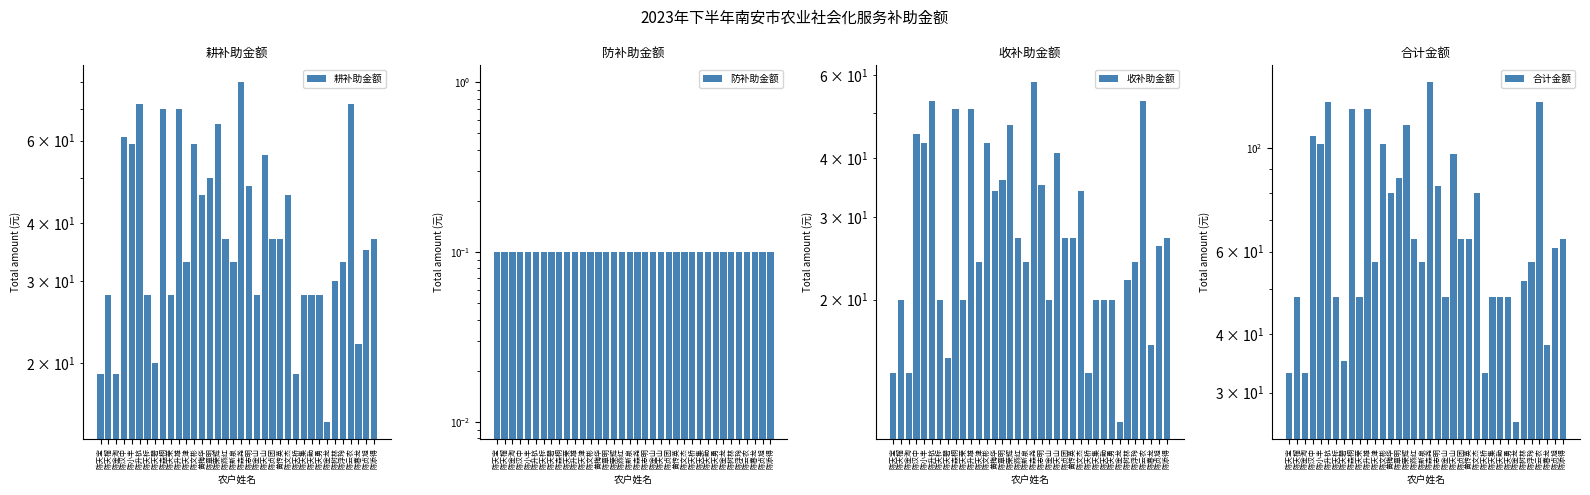

Between 陈天碧 and 陈森桐, which is larger?

陈森桐